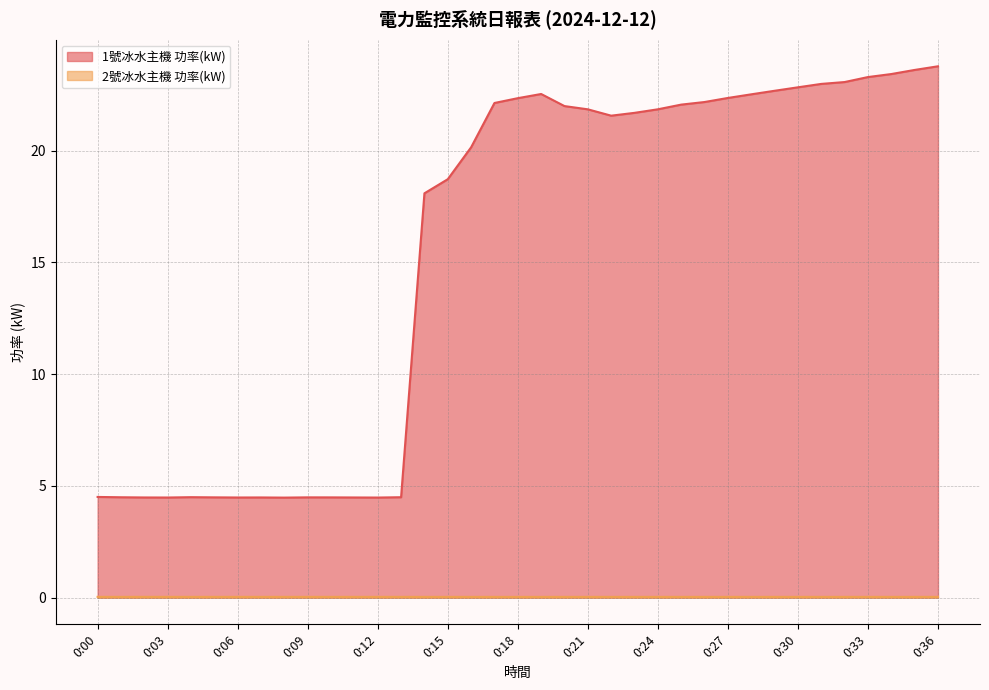

What is the average value of the 1號冰水主機 功率(kW) series?

15.4